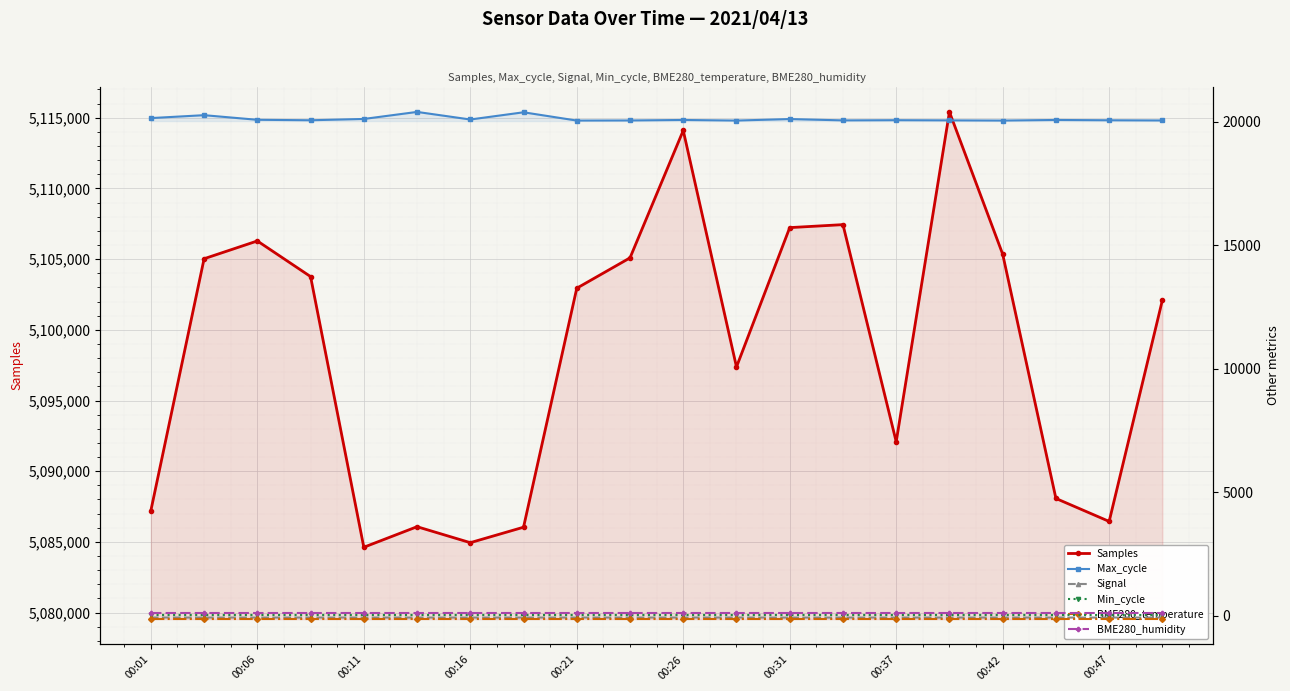

What are all the series names shown in the legend?

Samples, Max_cycle, Signal, Min_cycle, BME280_temperature, BME280_humidity